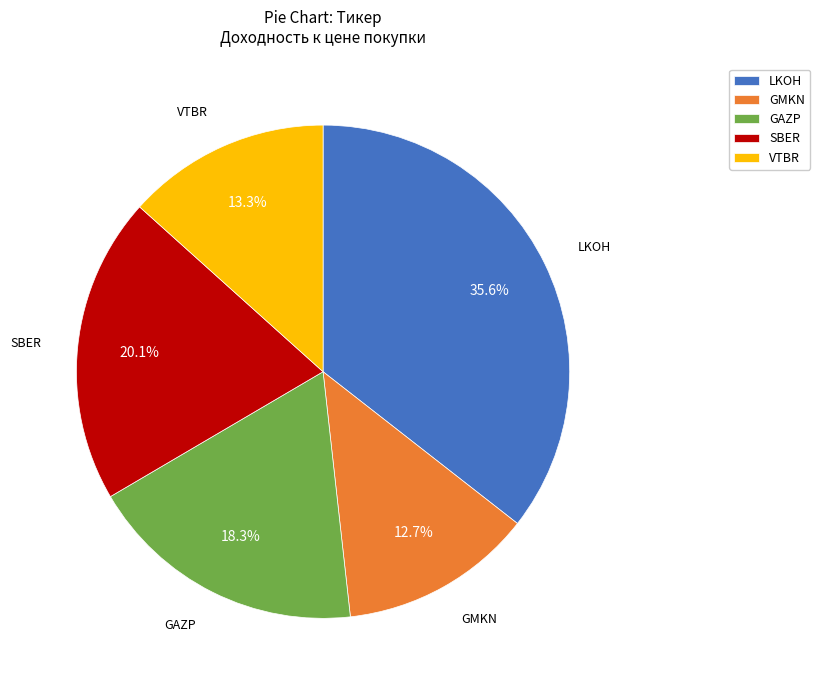

Rank the categories by value from lowest to highest.

GMKN, VTBR, GAZP, SBER, LKOH